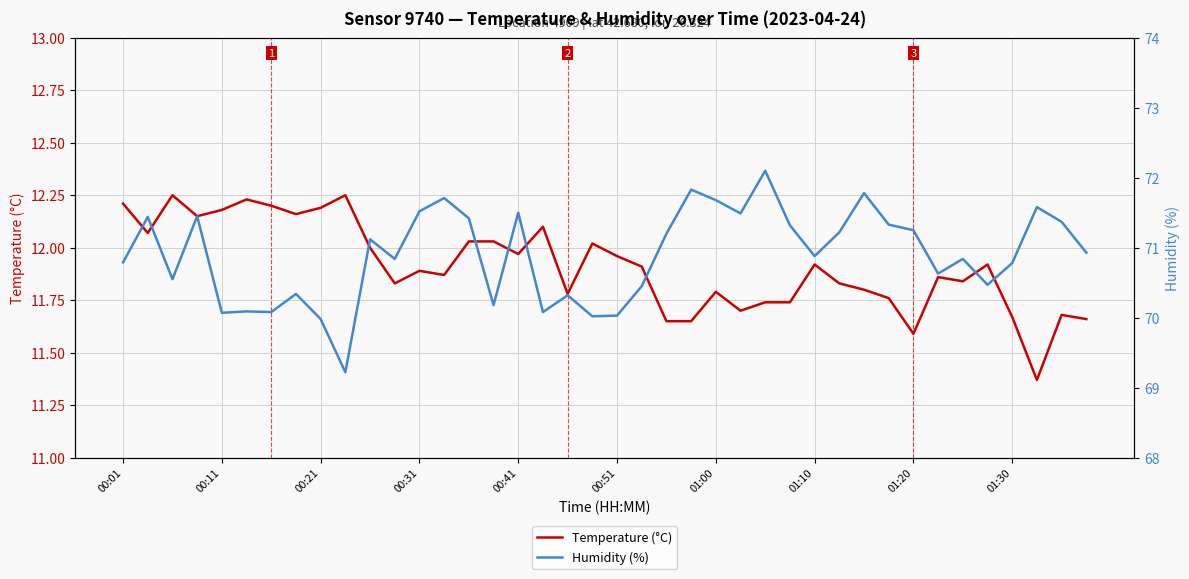

In Temperature (°C), how many points are lower than both neighbors (excluding endpoints)?

11